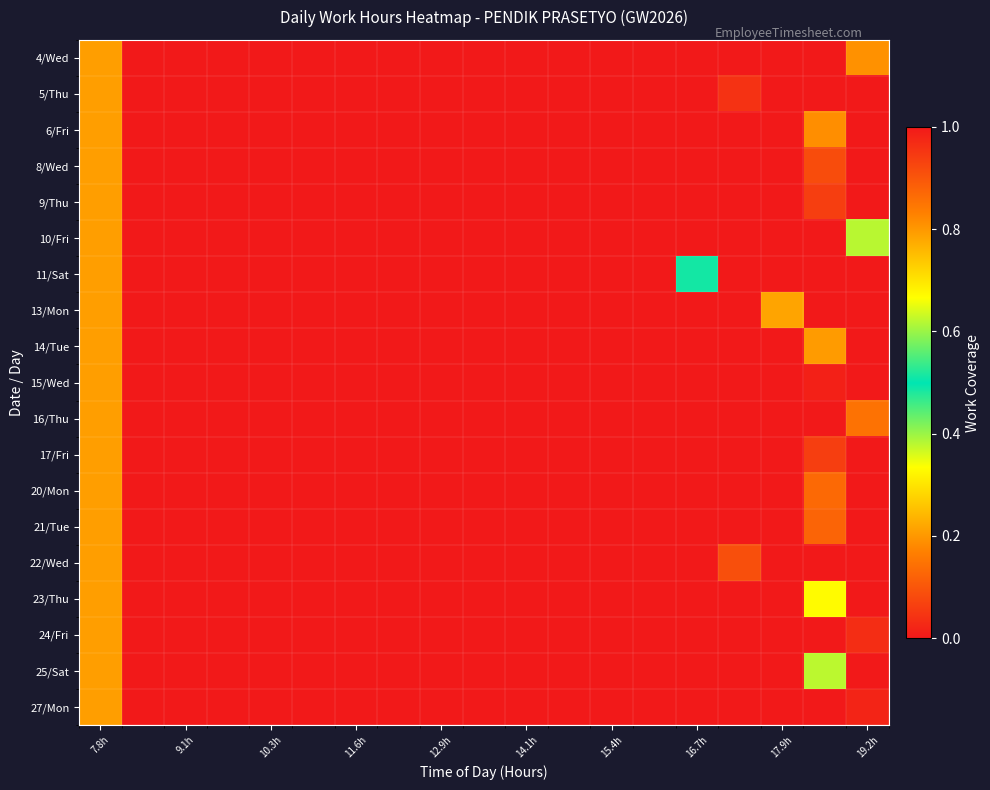

List the series in order of their peak value, highest first.

4/Wed, 5/Thu, 6/Fri, 8/Wed, 9/Thu, 10/Fri, 11/Sat, 13/Mon, 14/Tue, 15/Wed, 16/Thu, 17/Fri, 20/Mon, 21/Tue, 22/Wed, 23/Thu, 24/Fri, 25/Sat, 27/Mon